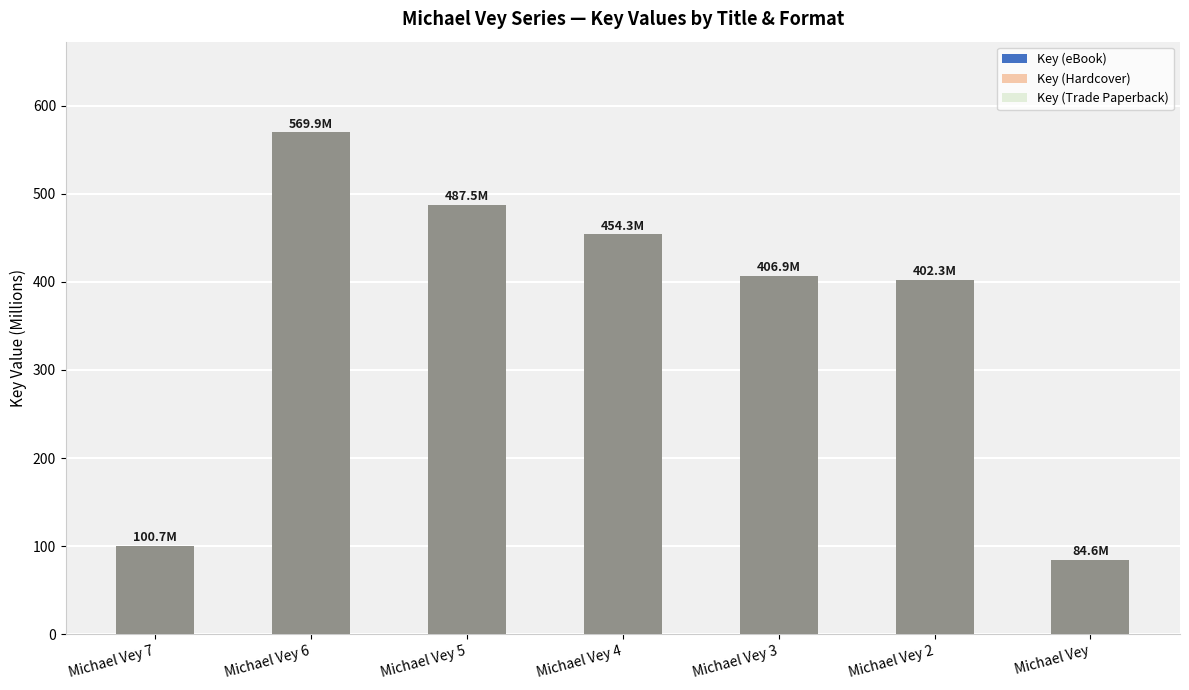

Does the chart contain stacked bars?

No